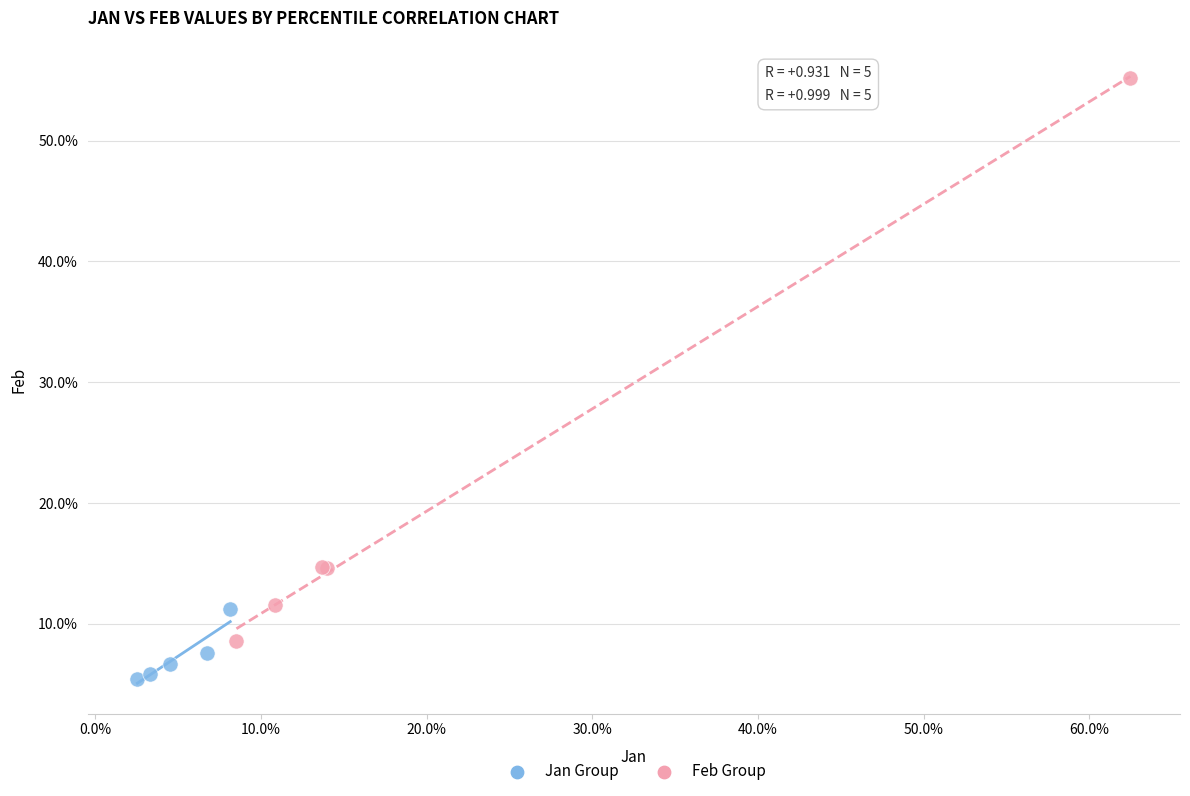

Which series reaches the maximum Y coordinate?

Feb Group